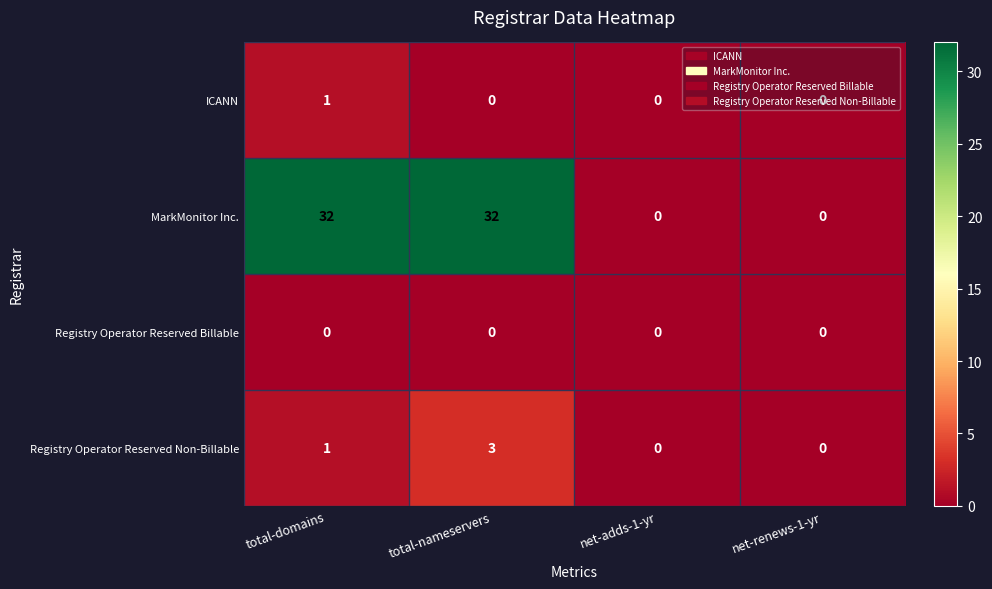

Which series has the widest spread of values?

MarkMonitor Inc.